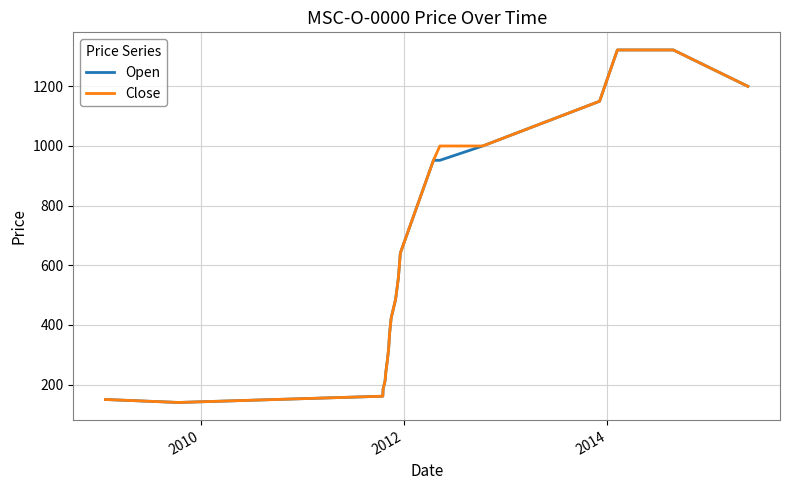

True or false: Open has more than 2 points higher than both neighbors.

False